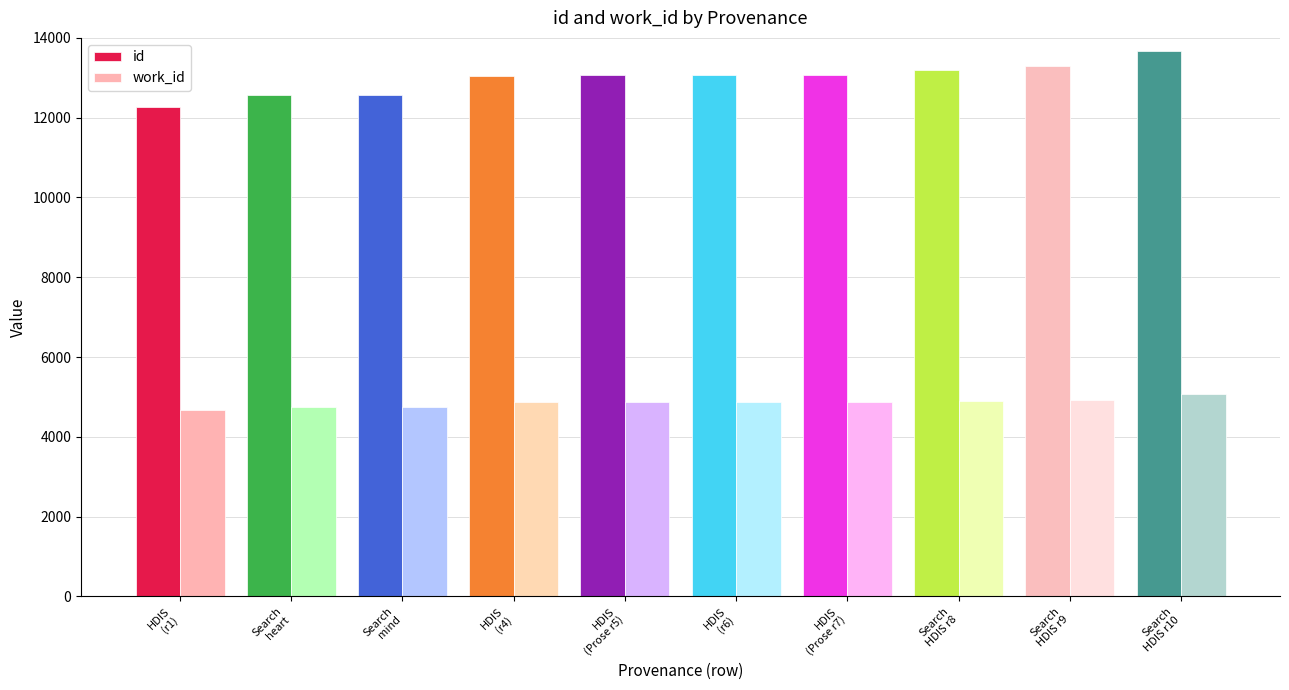

What is the label of the 8th bar from the right?

Search
mind